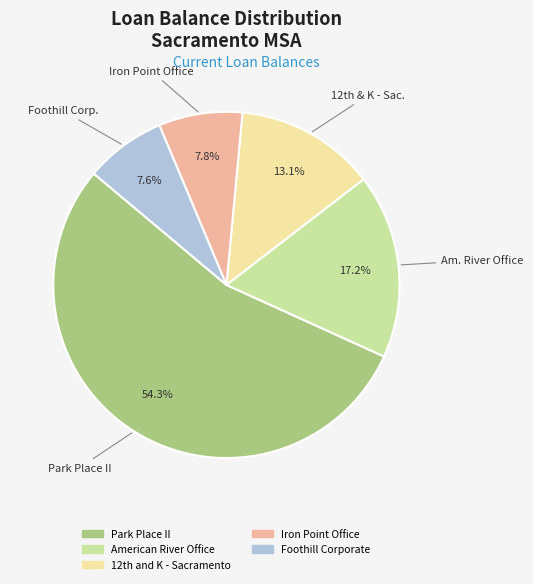

Between American River Office and Foothill Corporate, which is larger?

American River Office